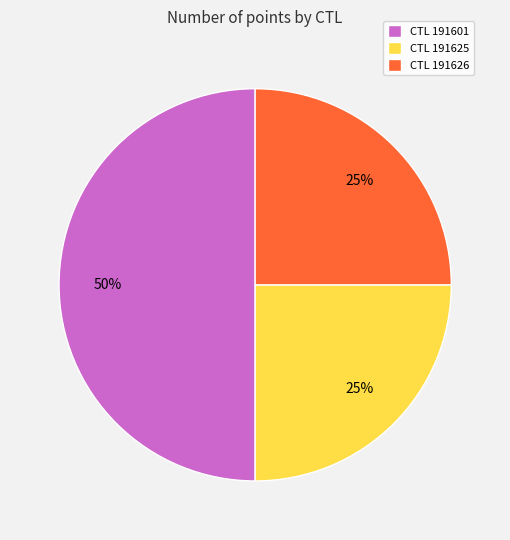

The CTL 191625 slice represents 18% of the pie. True or false?

False